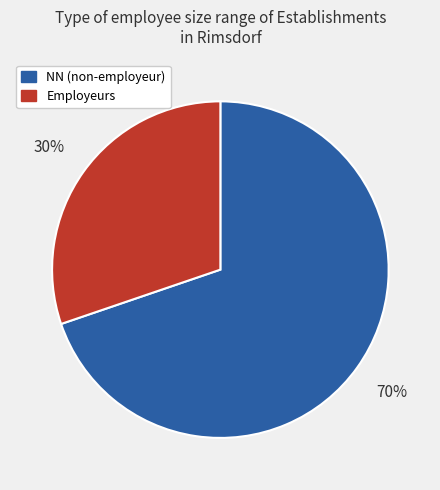

The NN (non-employeur) slice represents 60% of the pie. True or false?

False